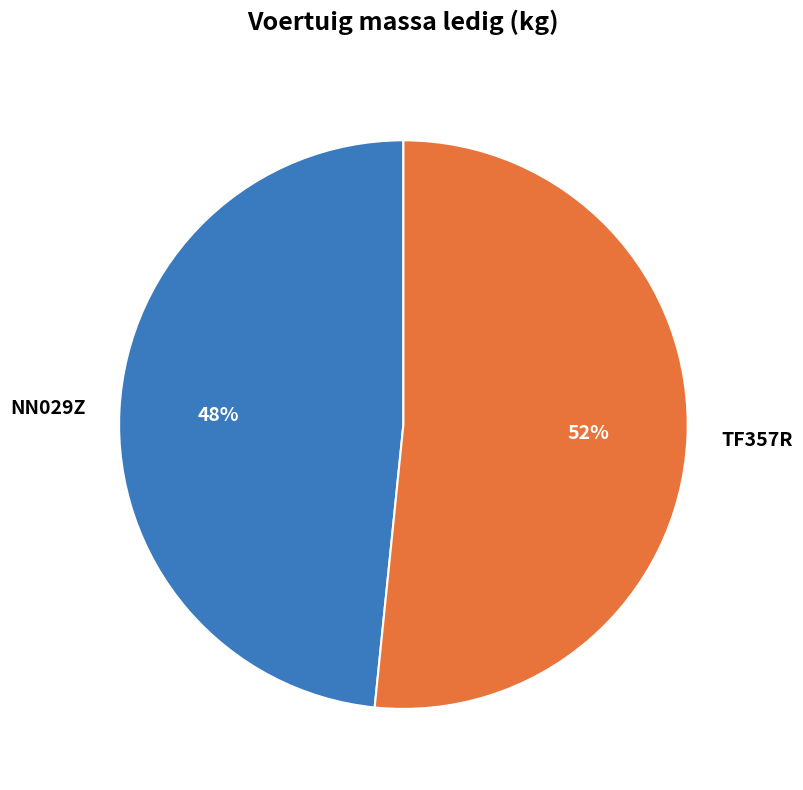

How many slices are in this pie chart?

2